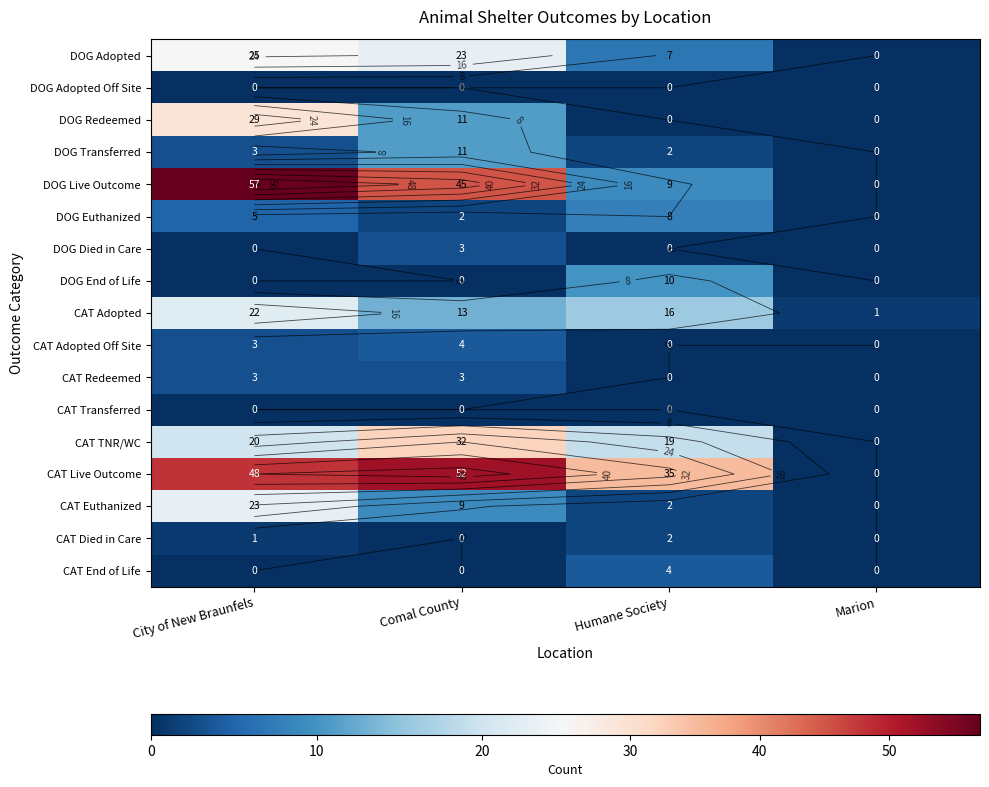

At how many categories does at least one series exceed 43?

2